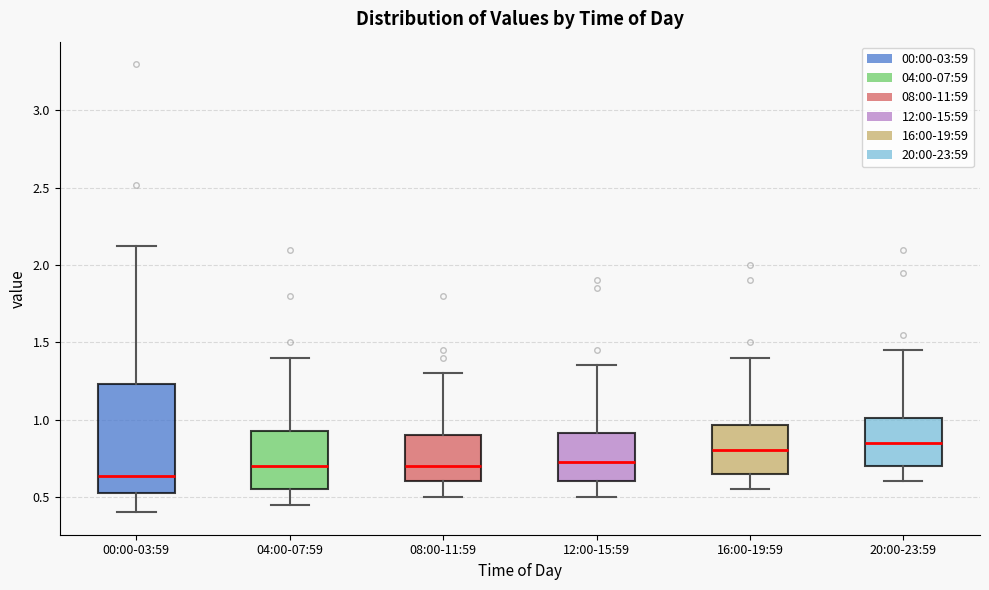

Which box is the tallest, from its lower edge to its upper edge?

00:00-03:59